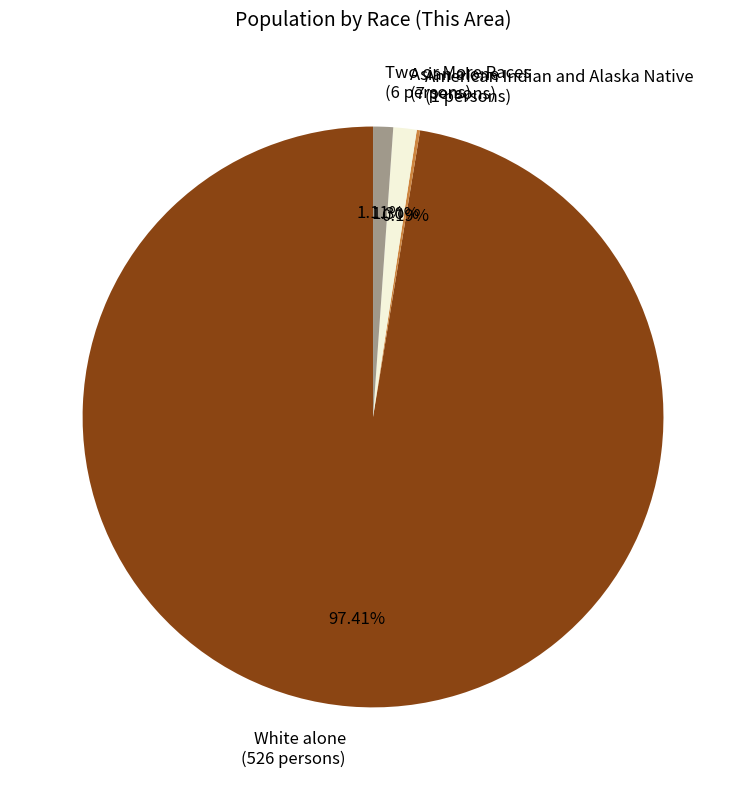

Is there any slice that represents more than half of the pie?

Yes